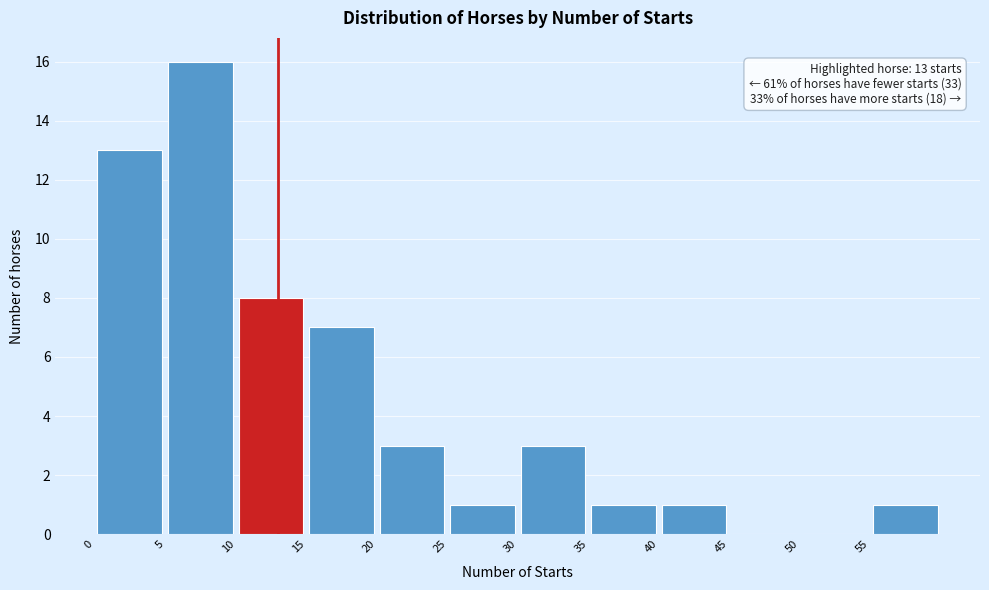

Over which range of the x-axis is the bar tallest?

5 to 10